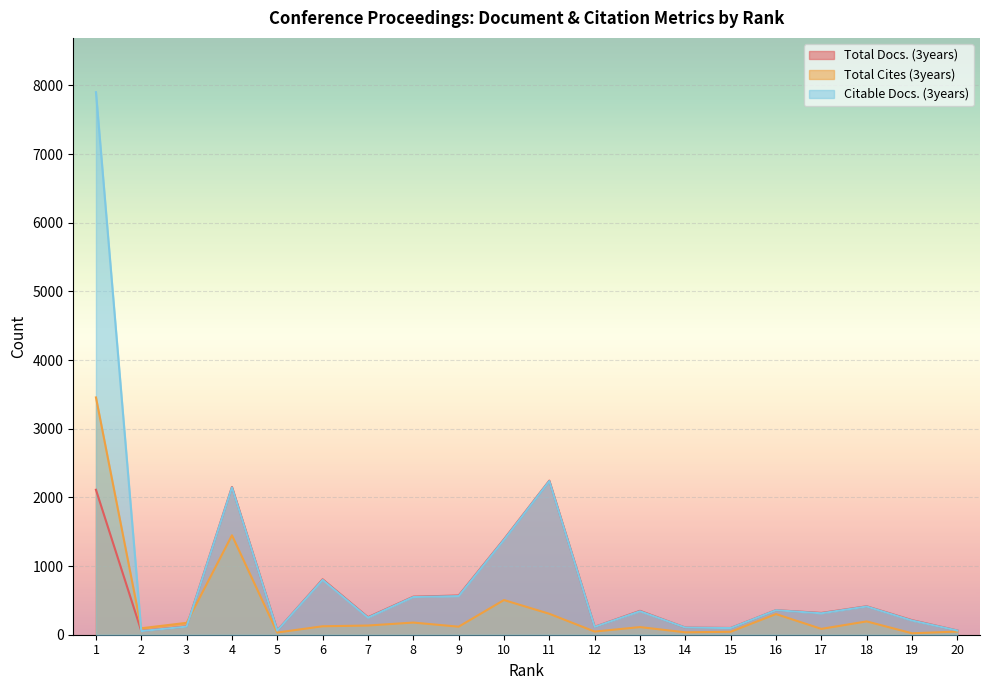

Rank the series by their maximum value, from highest to lowest.

Citable Docs. (3years), Total Cites (3years), Total Docs. (3years)